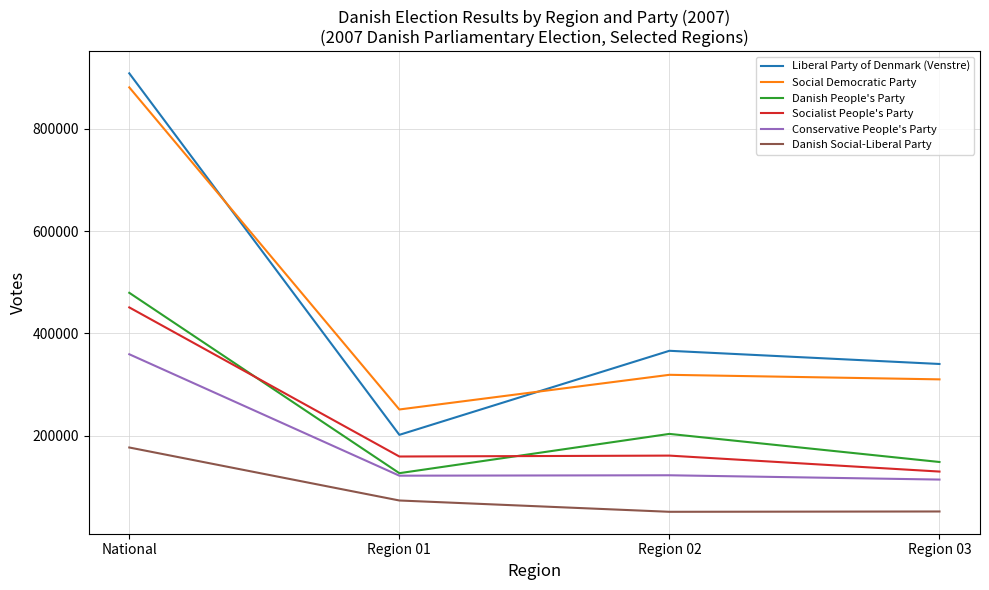

How many values in the Danish Social-Liberal Party series are below 73582?

2